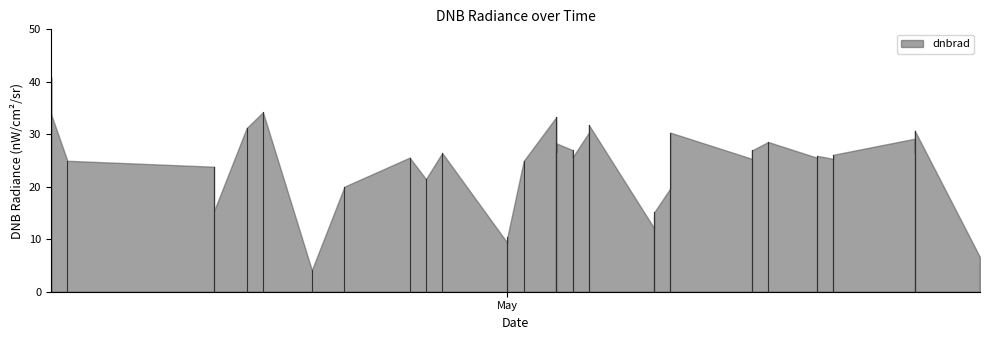

At which category does the chart reach its minimum across all series?

7